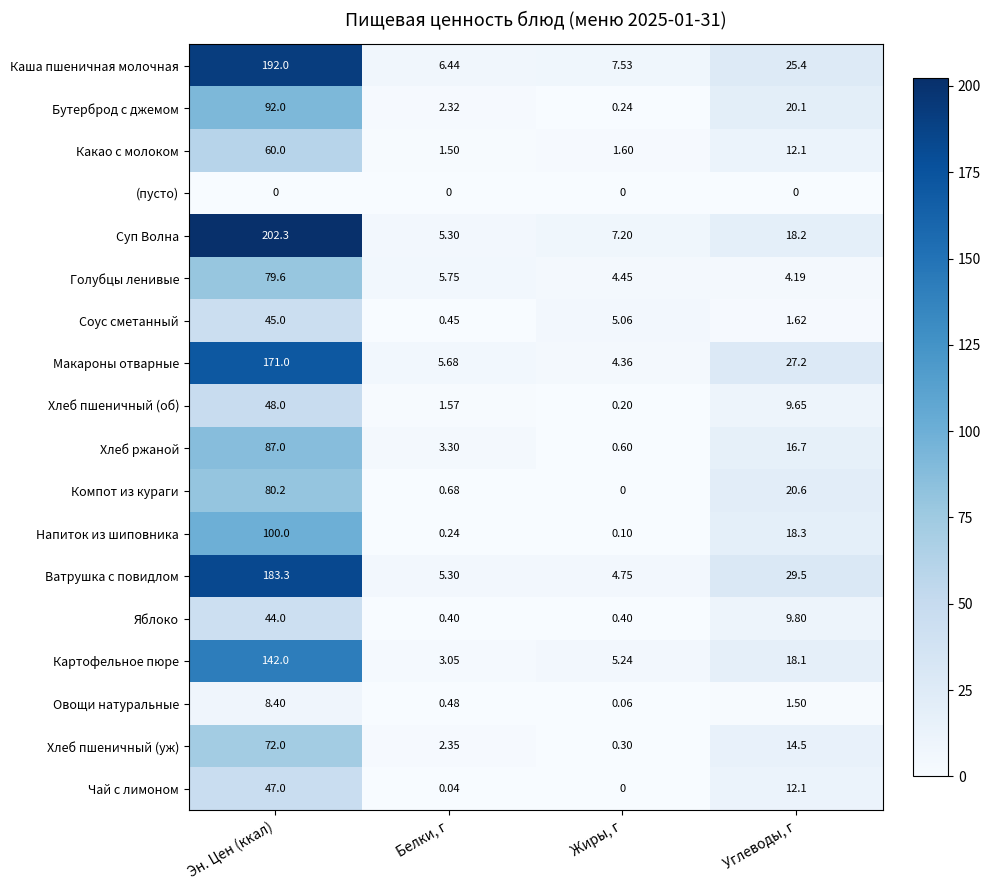

Where does the Яблоко series first go above 9?

Эн. Цен (ккал)